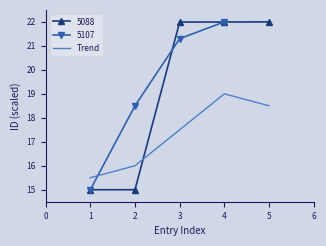

Where does the Trend series first go above 17?

3